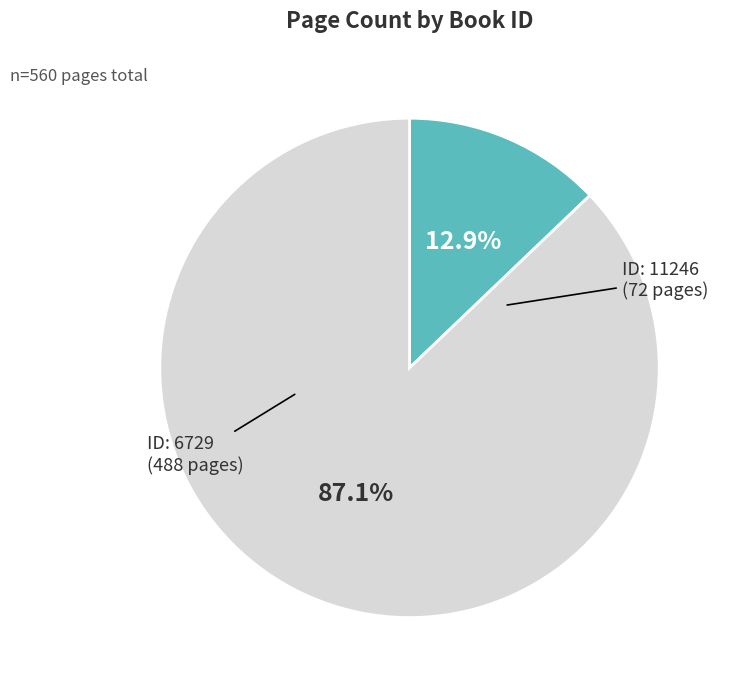

Is there any slice that represents more than half of the pie?

Yes